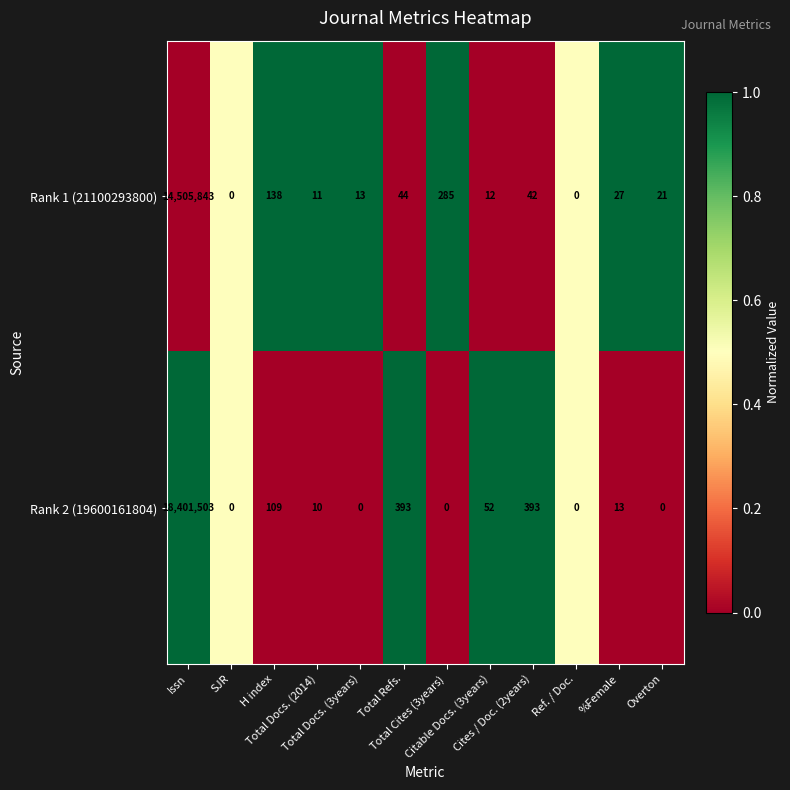

Which series has the largest total across all categories?

Rank 2 (19600161804)